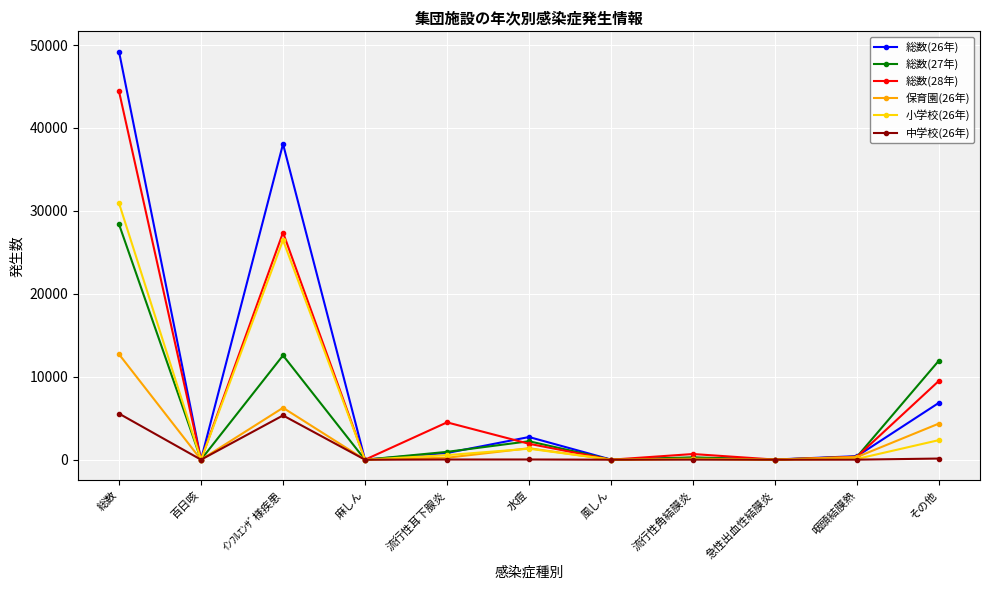

What is the difference between the 保育園(26年) values at 流行性耳下腺炎 and 水痘?

1148